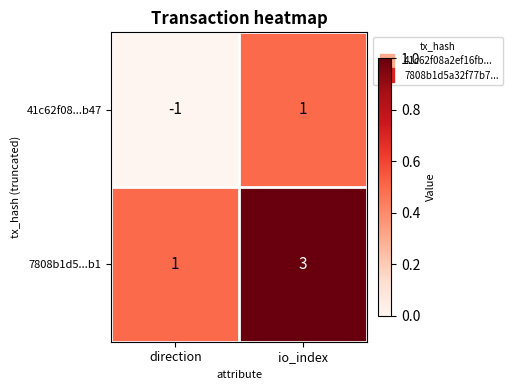

The 41c62f08...b47 series shows 1 at io_index. True or false?

True